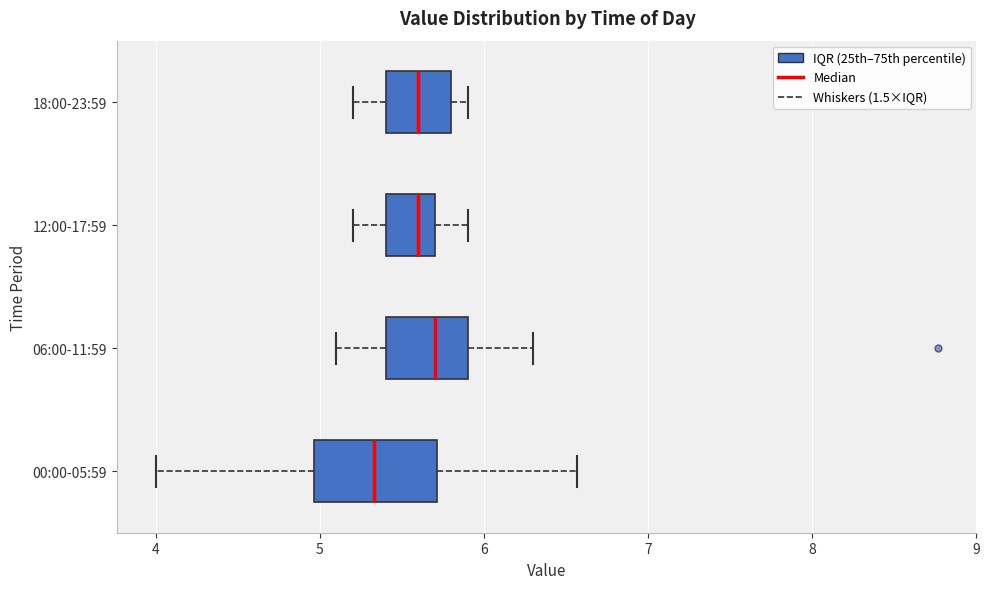

Comparing the boxes themselves (not the whiskers), which one is the widest?

00:00-05:59